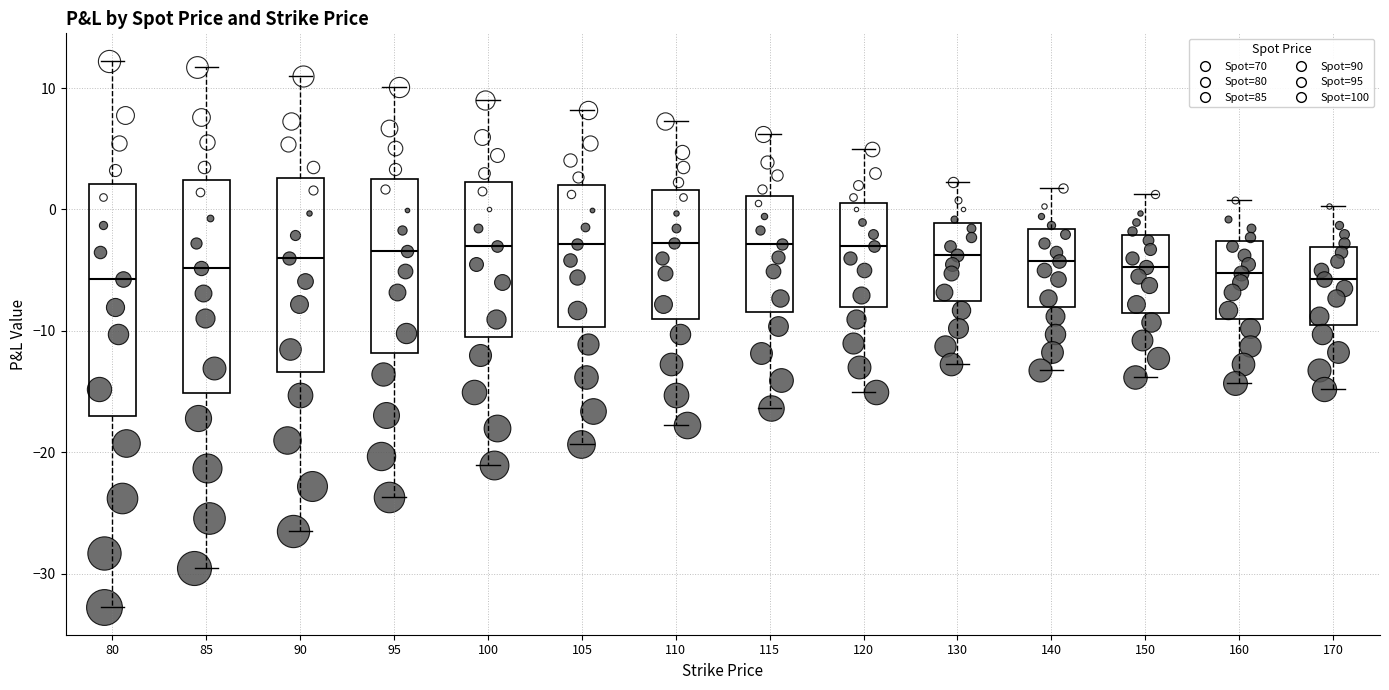

Where does the upper whisker of the box at x = 100 end on the y-axis? The values are not printed on the chart, so give them approximately, as read against the axis.

9